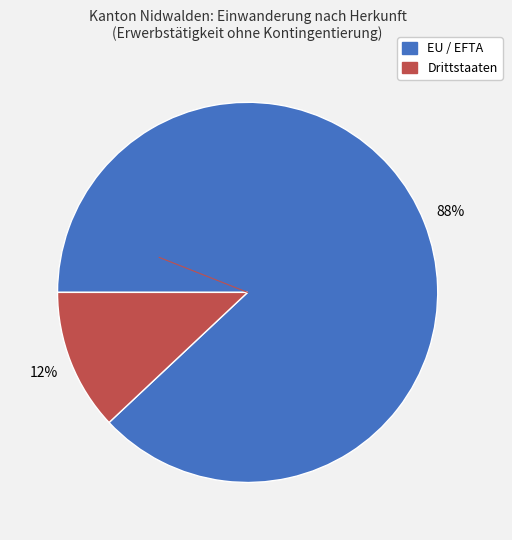

Is it true that Drittstaaten is 23% of the pie?

False